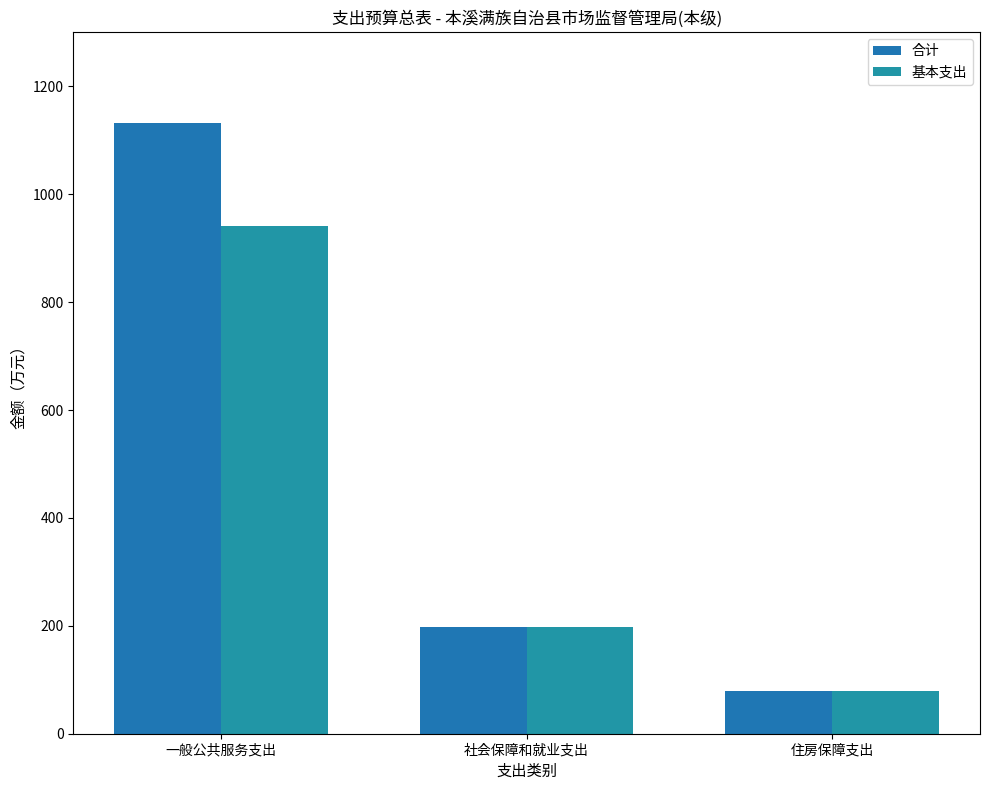

How many series are shown in this chart?

2